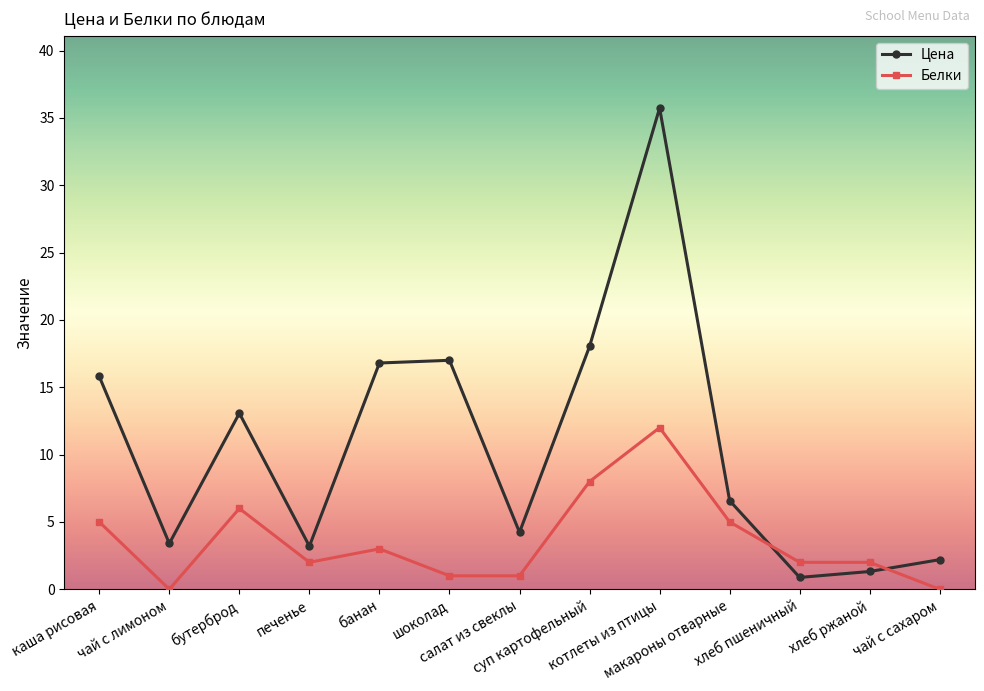

At which category does Белки reach its first local valley?

чай с лимоном